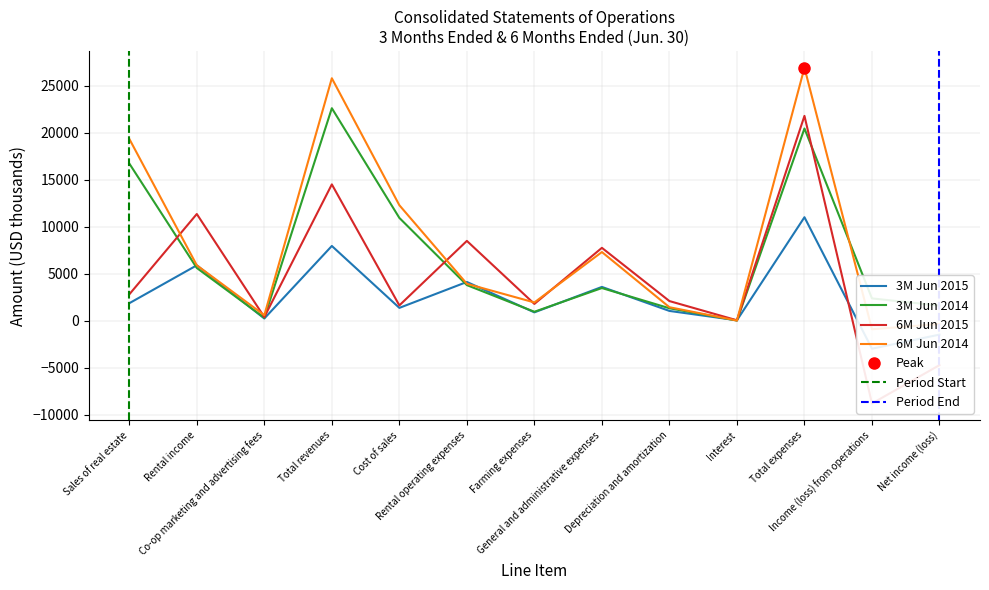

Which series has the widest spread of values?

6M Jun 2015